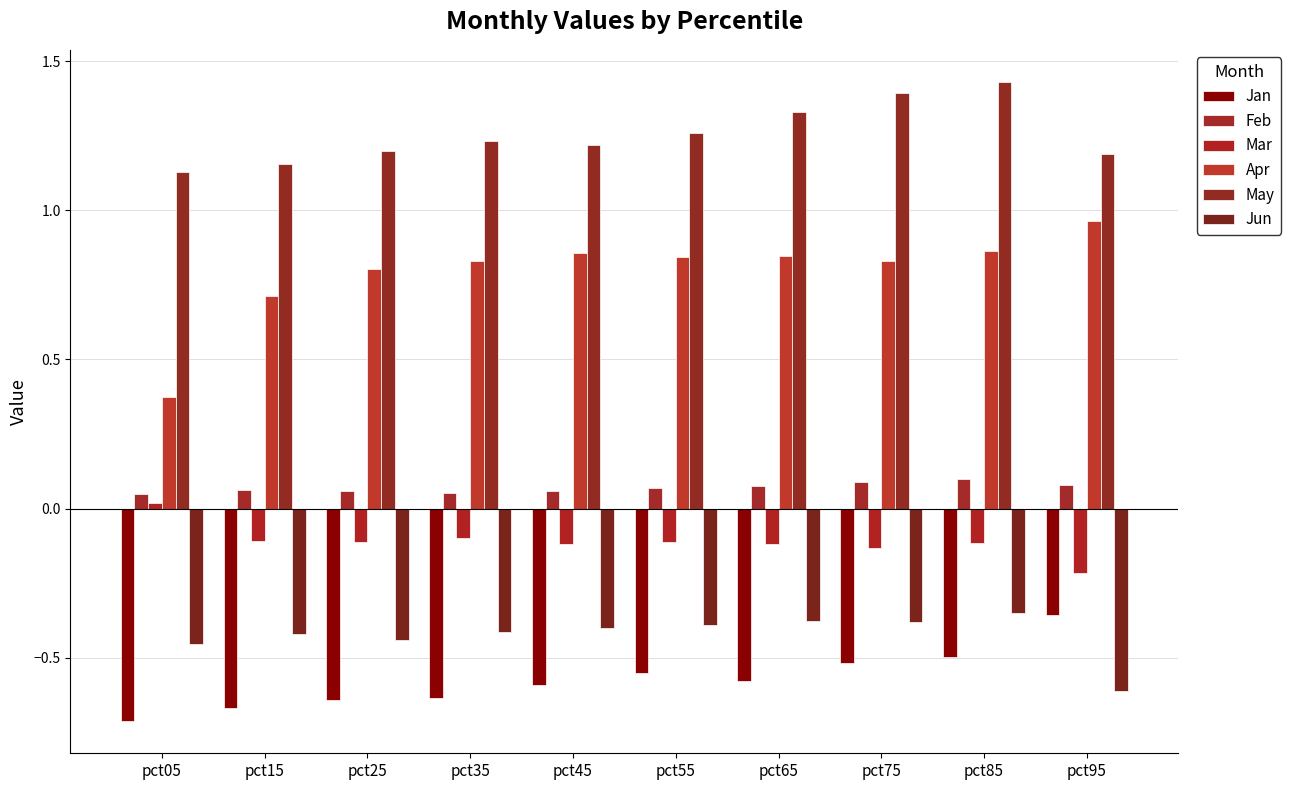

Reading right to left, transcribe all the data shown in this chart.

Jan: pct95=-0.4	pct85=-0.5	pct75=-0.5	pct65=-0.6	pct55=-0.6	pct45=-0.6	pct35=-0.6	pct25=-0.6	pct15=-0.7	pct05=-0.7
Feb: pct95=0.1	pct85=0.1	pct75=0.1	pct65=0.1	pct55=0.1	pct45=0.1	pct35=0.1	pct25=0.1	pct15=0.1	pct05=0.0
Mar: pct95=-0.2	pct85=-0.1	pct75=-0.1	pct65=-0.1	pct55=-0.1	pct45=-0.1	pct35=-0.1	pct25=-0.1	pct15=-0.1	pct05=0.0
Apr: pct95=1.0	pct85=0.9	pct75=0.8	pct65=0.8	pct55=0.8	pct45=0.9	pct35=0.8	pct25=0.8	pct15=0.7	pct05=0.4
May: pct95=1.2	pct85=1.4	pct75=1.4	pct65=1.3	pct55=1.3	pct45=1.2	pct35=1.2	pct25=1.2	pct15=1.2	pct05=1.1
Jun: pct95=-0.6	pct85=-0.4	pct75=-0.4	pct65=-0.4	pct55=-0.4	pct45=-0.4	pct35=-0.4	pct25=-0.4	pct15=-0.4	pct05=-0.5